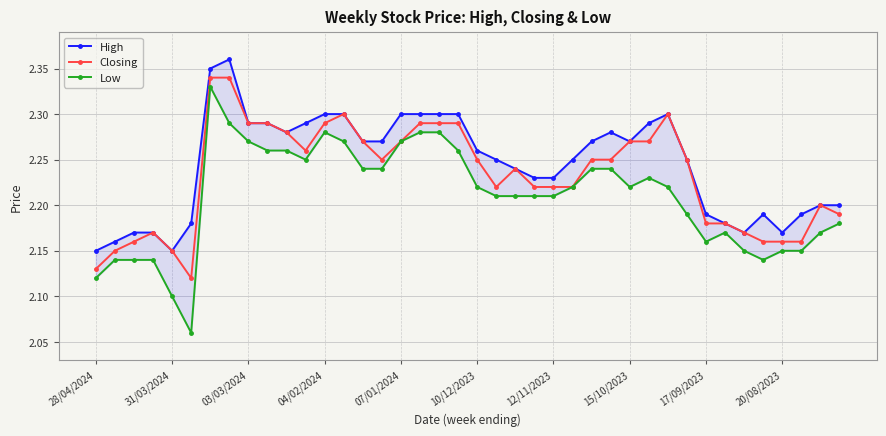

Rank the series at 33 from highest to lowest value.

High, Closing, Low